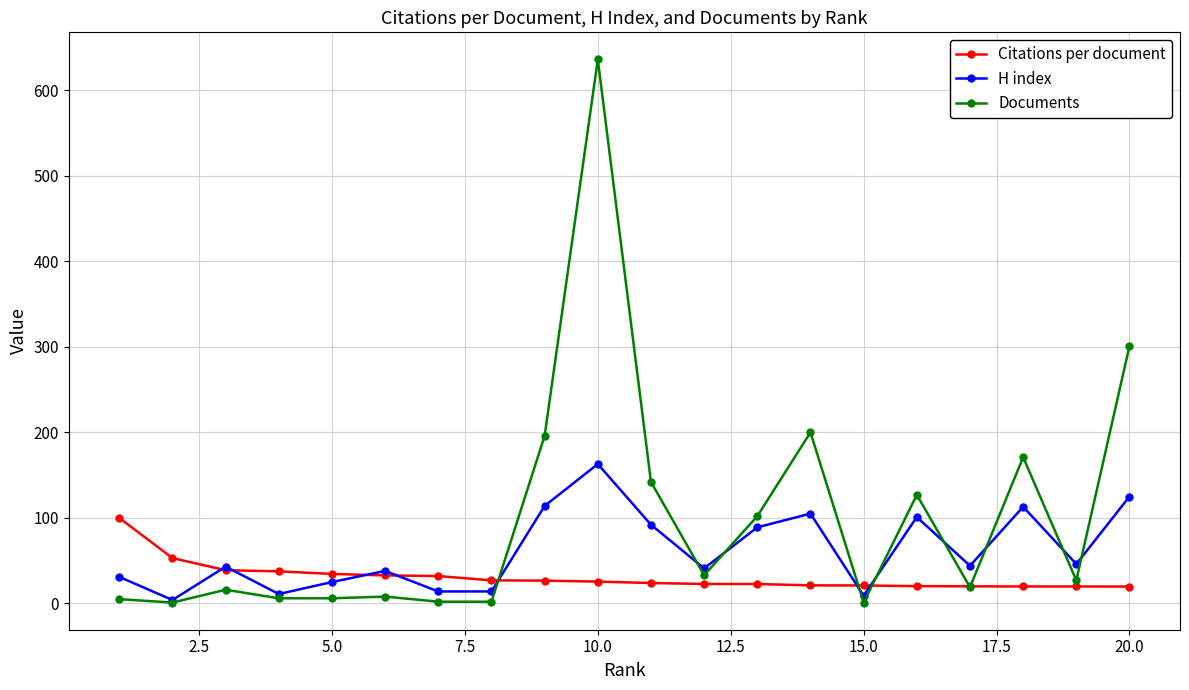

True or false: H index has more than 2 interior local peaks.

True